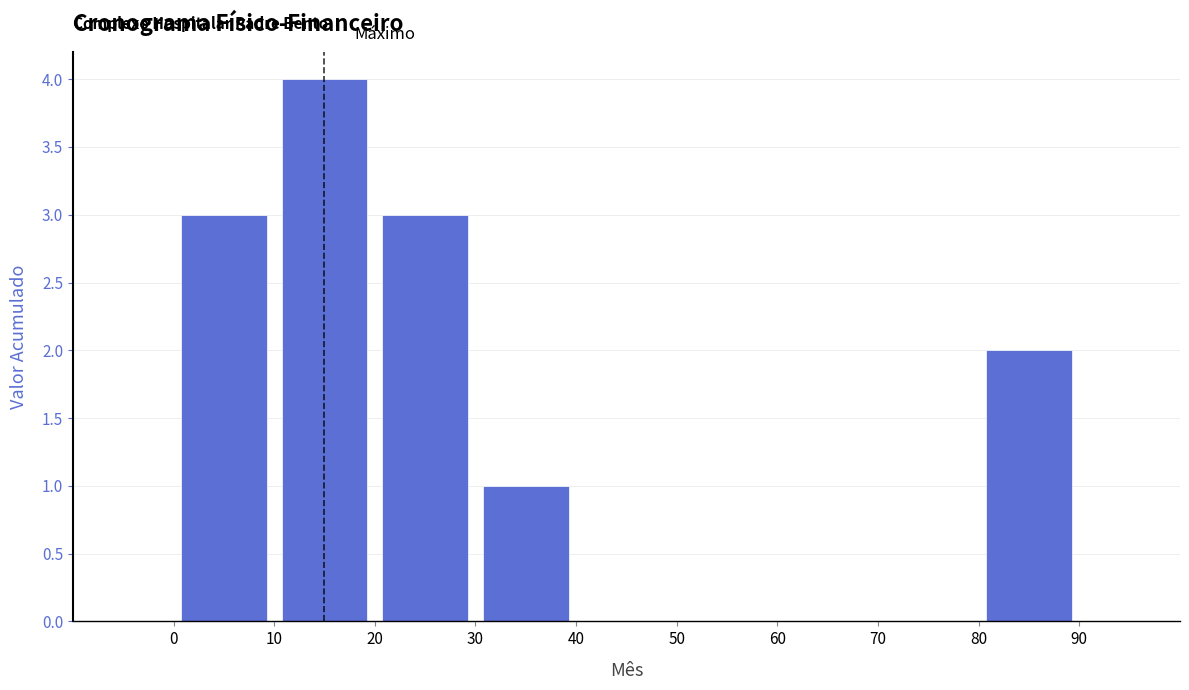

What is the height of the bar covering 0 to 10 on the x-axis? The values are not printed on the chart, so give them approximately, as read against the axis.

3